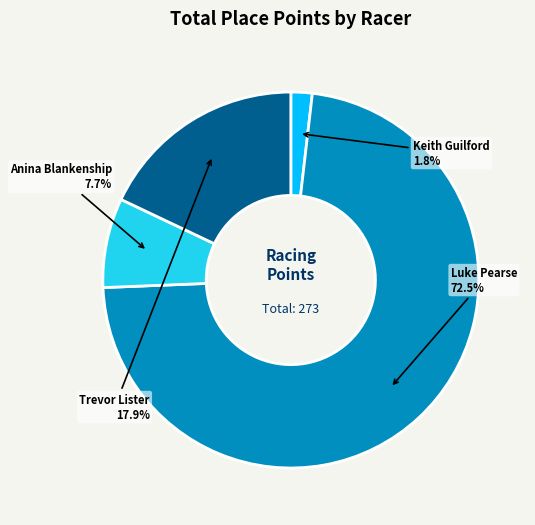

Is Luke Pearse the majority of the pie?

Yes